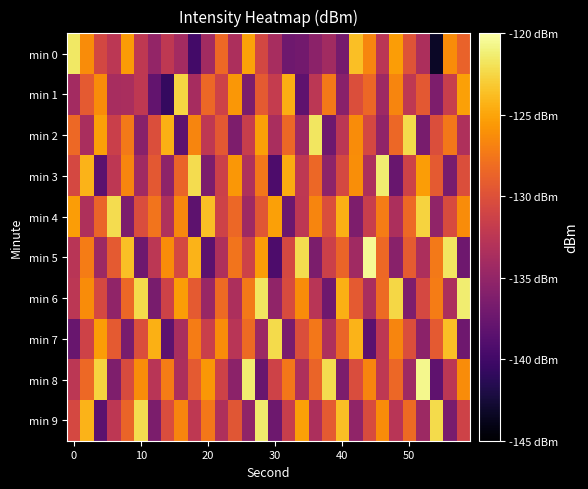

List the series in order of their peak value, highest first.

min 5, min 8, min 3, min 6, min 9, min 0, min 2, min 4, min 7, min 1